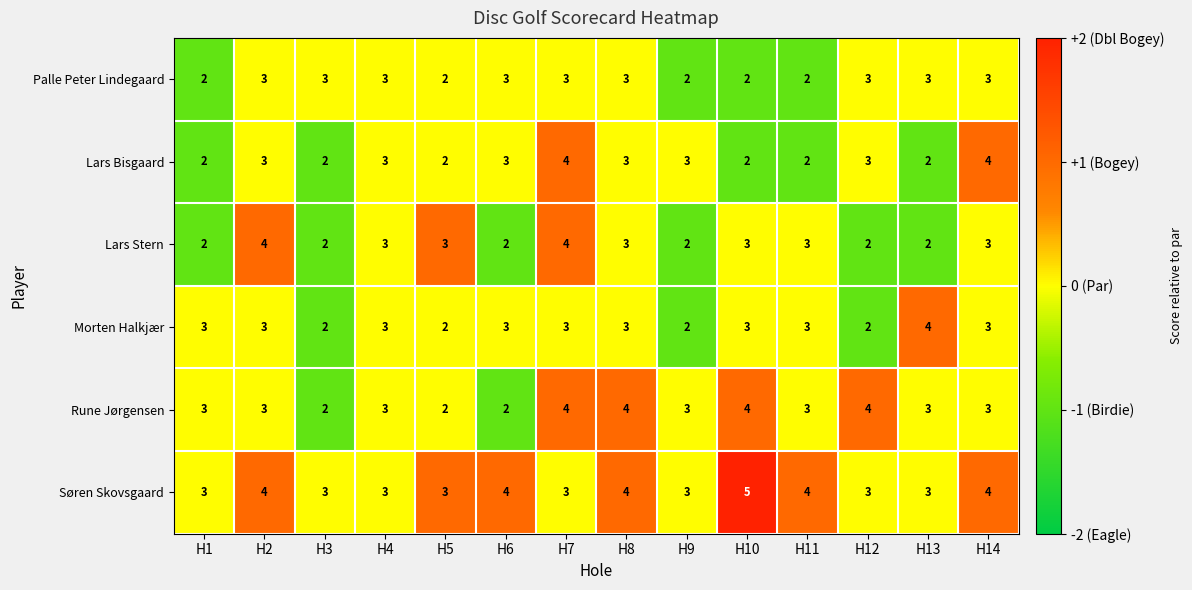

How many series are shown in this chart?

6